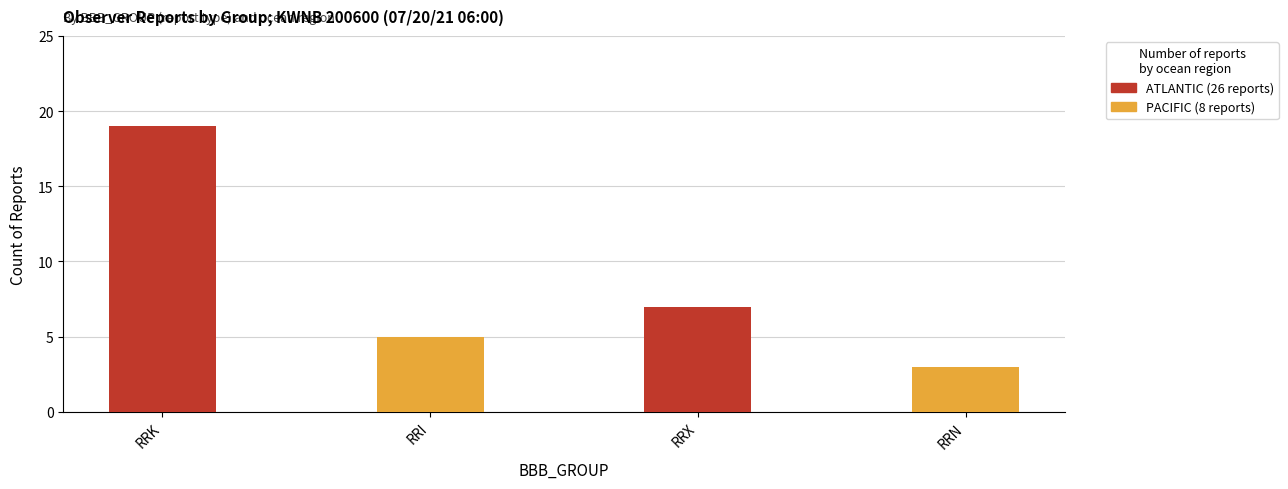

What is the total value across all series at RRI?

5